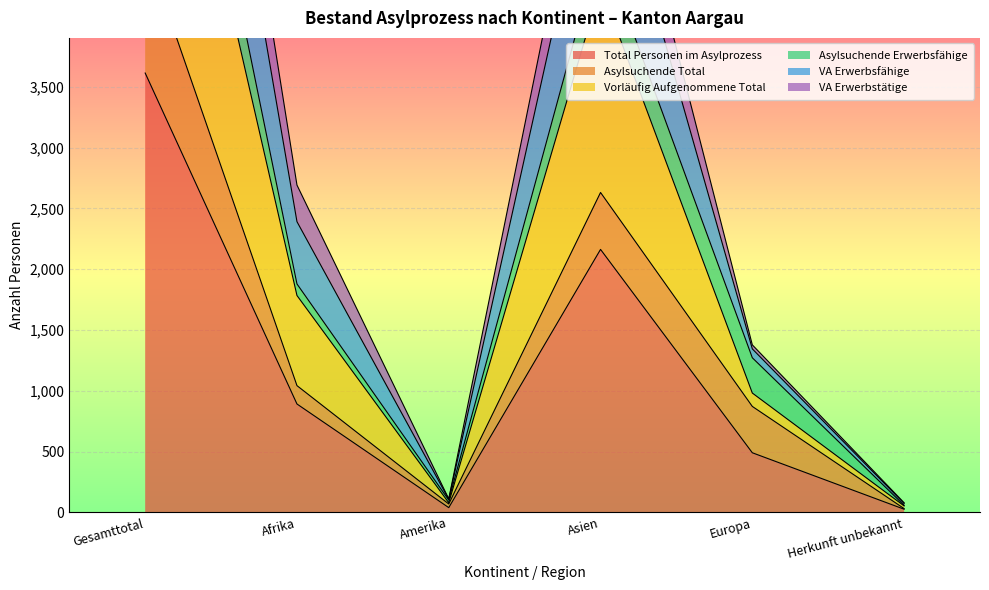

Where is the first local maximum for VA Erwerbstätige?

Asien